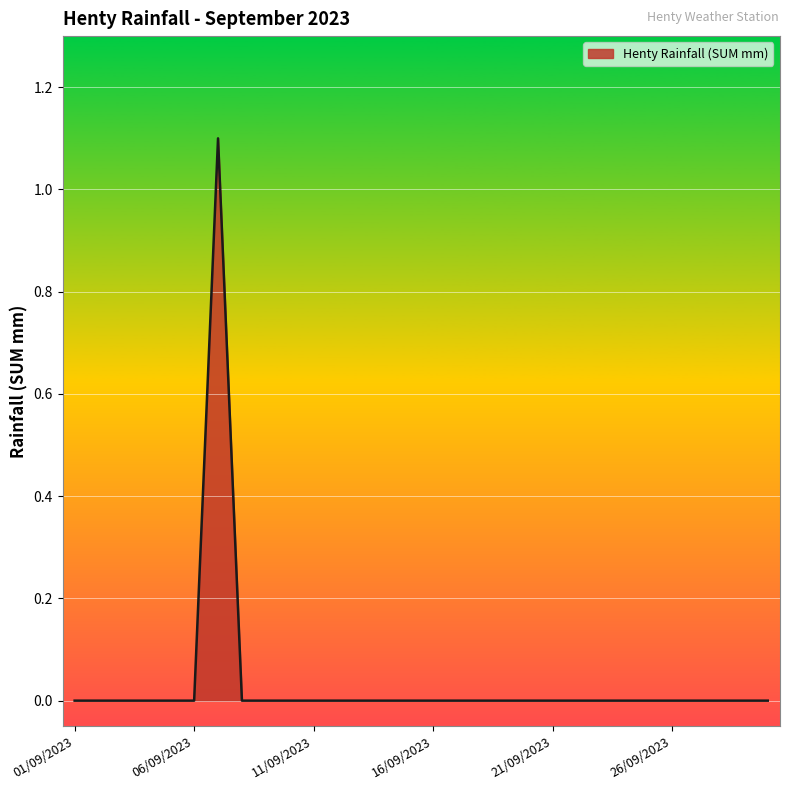

What is the difference between the maximum and minimum values?

1.1